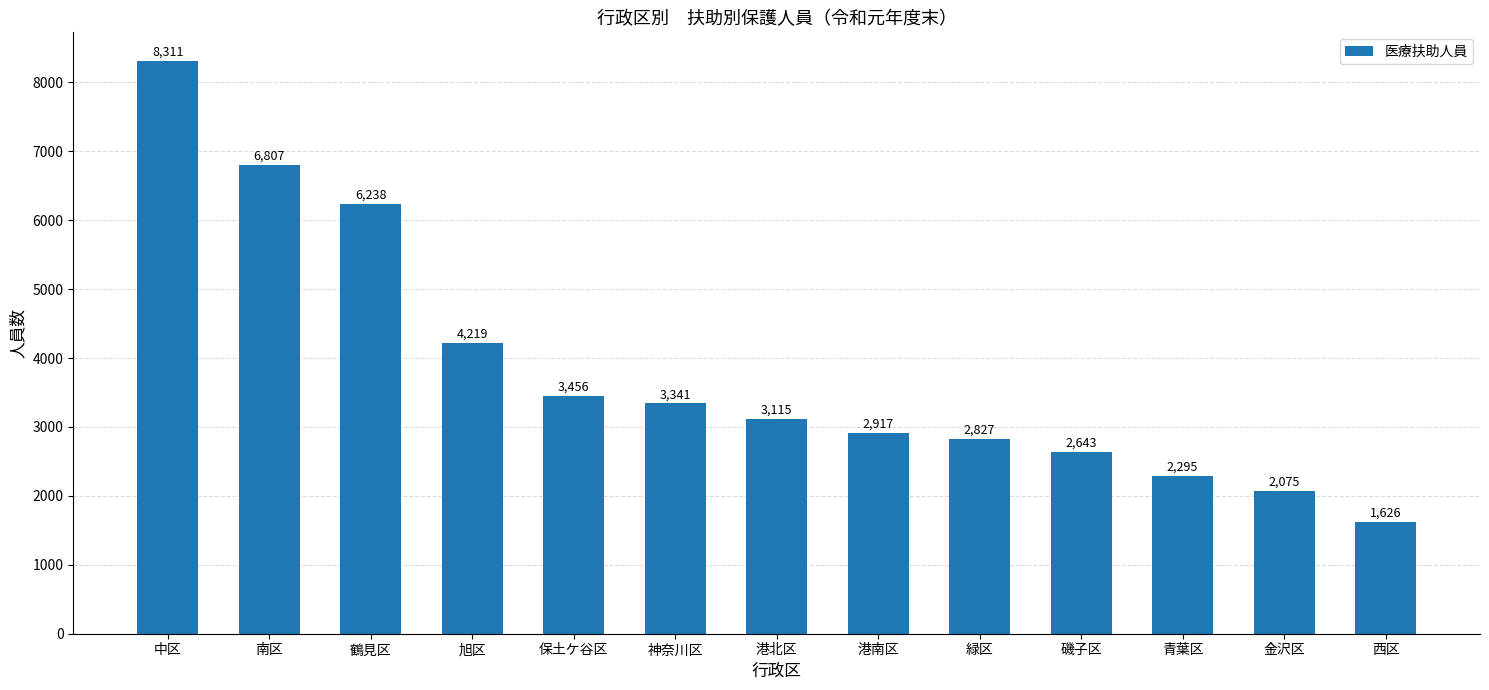

At which category does the chart reach its minimum across all series?

西区